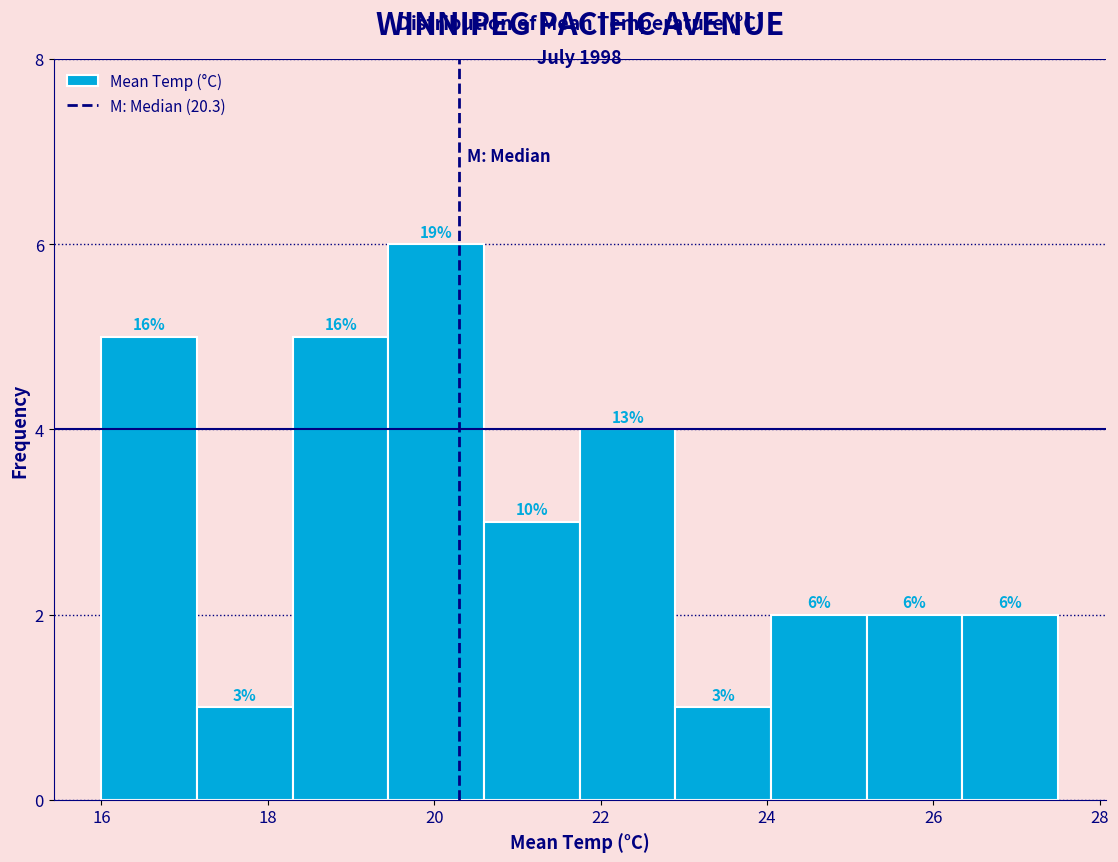

Over which range of the x-axis is the bar tallest?

19.45 to 20.60